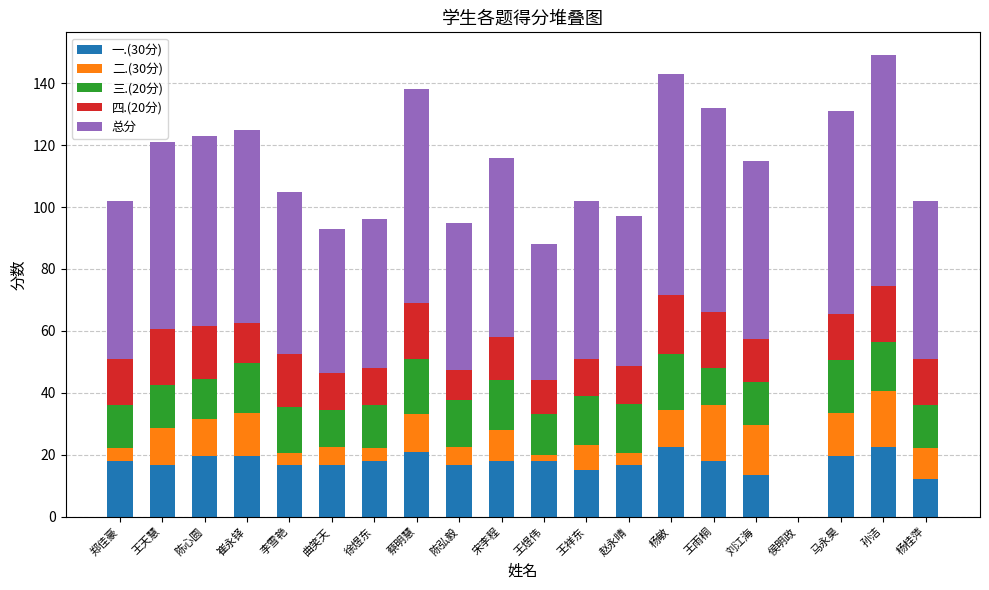

True or false: 一.(30分) has a value of 10.4 at 曲笑天.

False